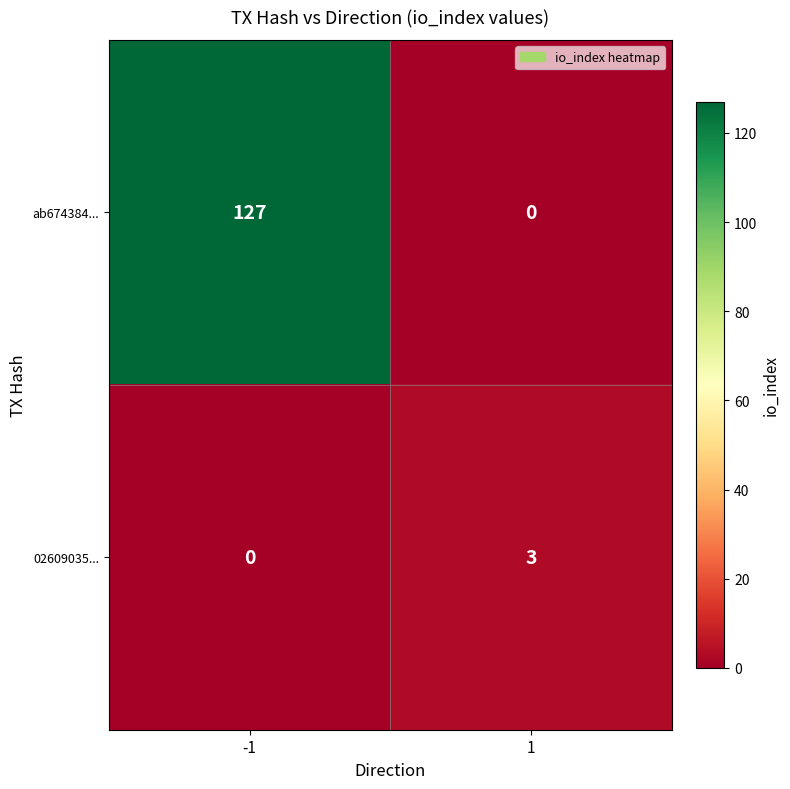

Which series has the largest range (max minus min)?

ab674384...